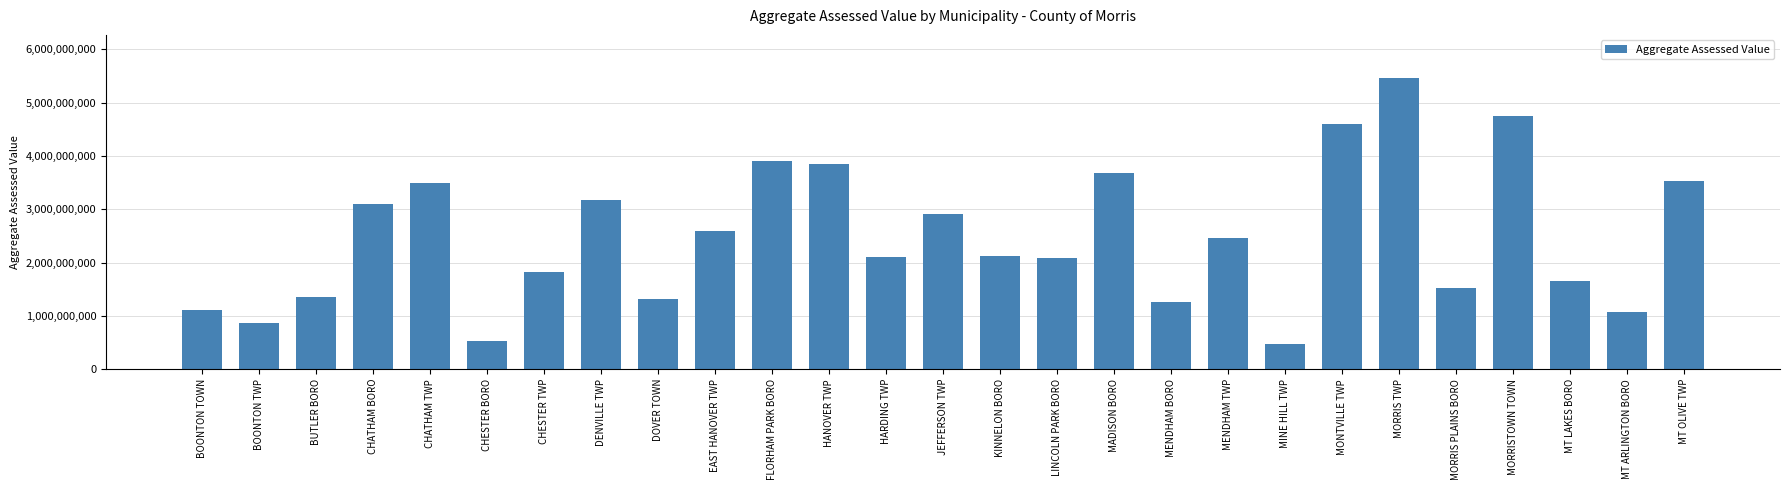

What value does the data have at DENVILLE TWP, to the nearest 50?

3178366300